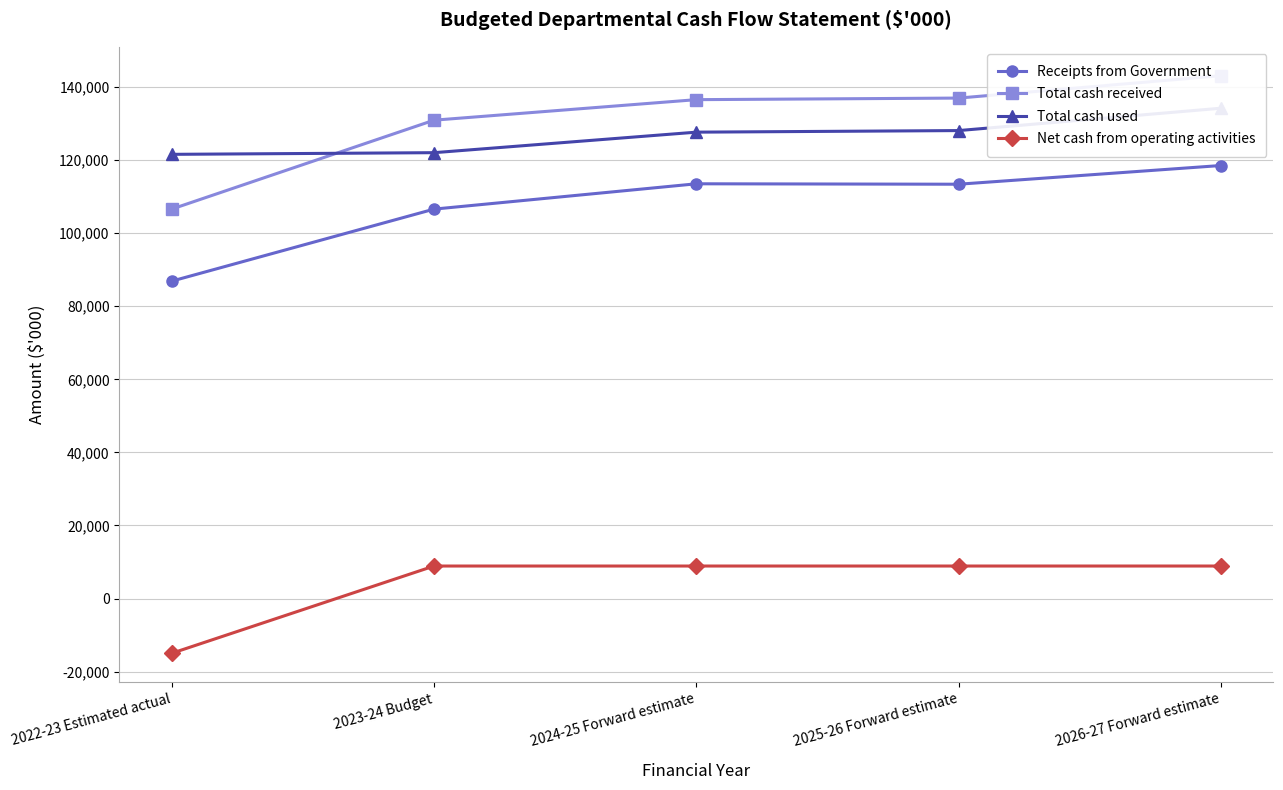

What is the label of the 2nd point from the right?

2025-26 Forward estimate